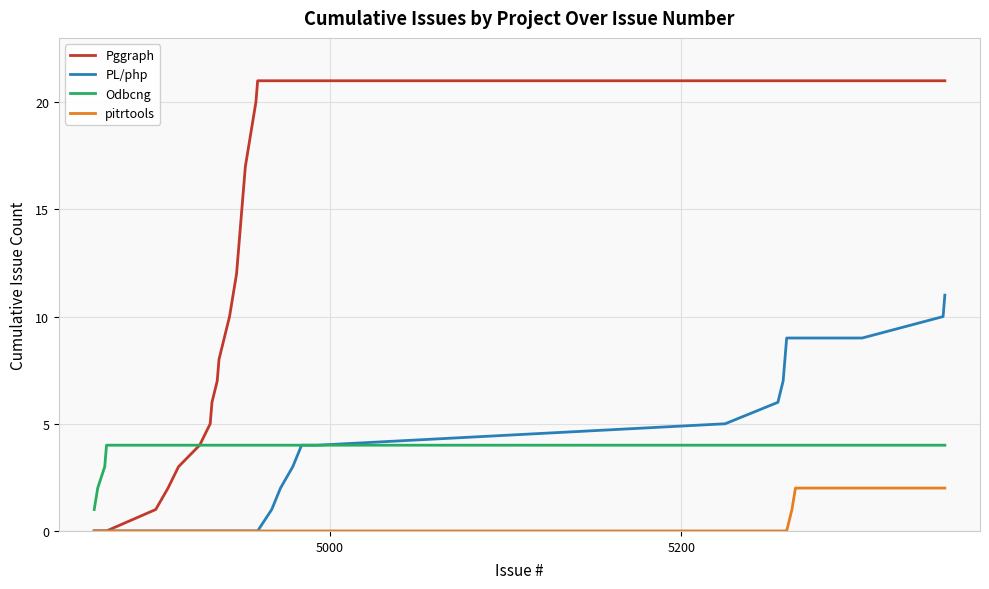

What is the highest value of the PL/php series?

11